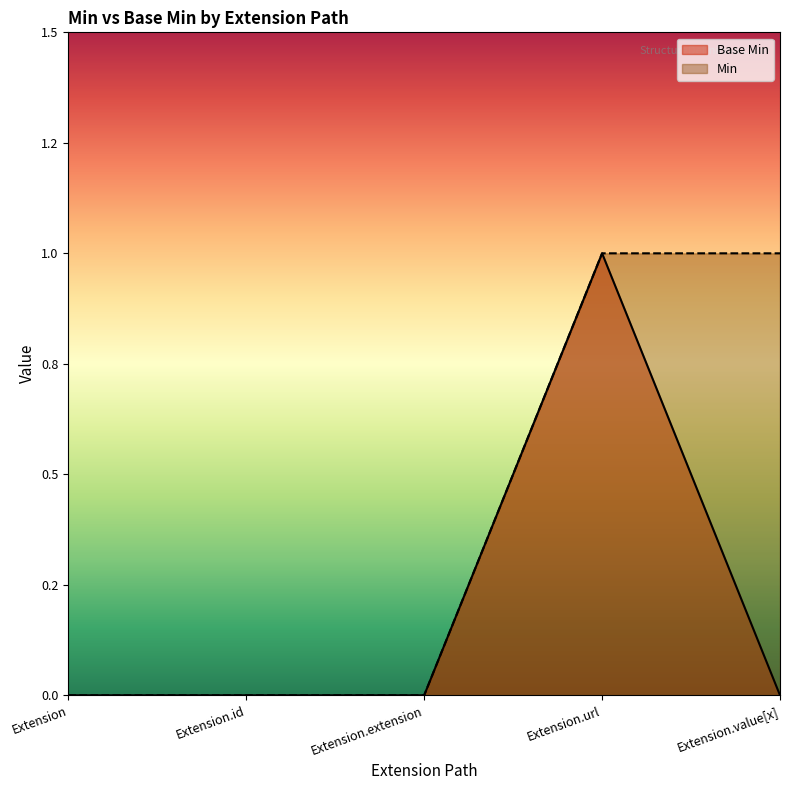

Reading left to right, list all the values displayed in this chart.

Base Min: 0	0	0	1	0
Min: 0	0	0	1	1